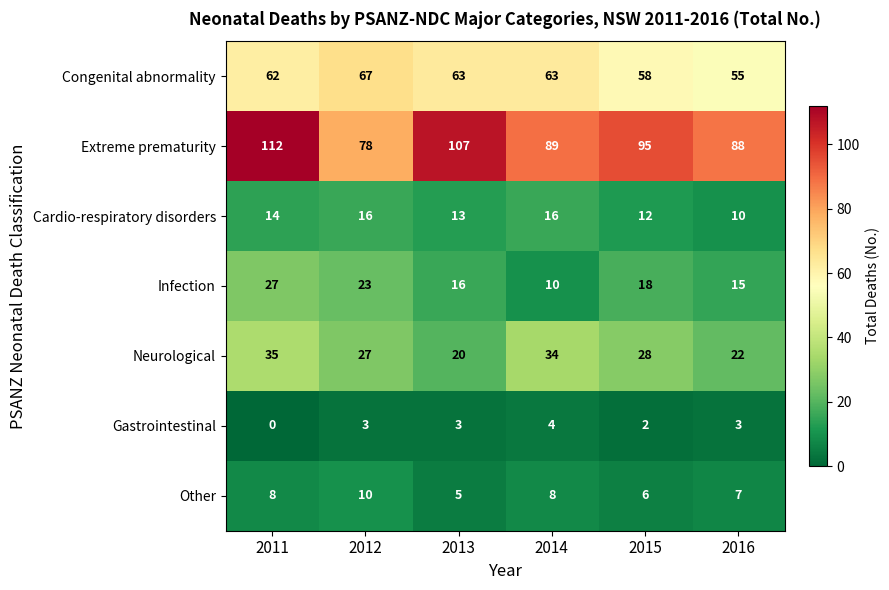

Which series changed the most between 2011 and 2015?

Extreme prematurity